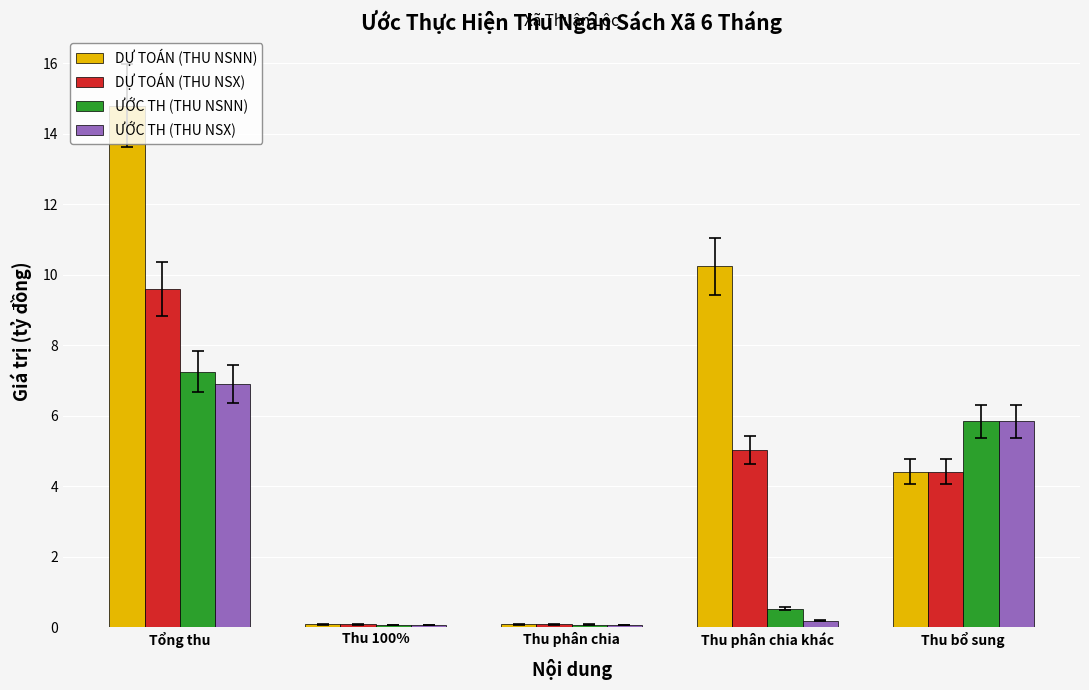

Rank the series by their maximum value, from highest to lowest.

DỰ TOÁN (THU NSNN), DỰ TOÁN (THU NSX), ƯỚC TH (THU NSNN), ƯỚC TH (THU NSX)